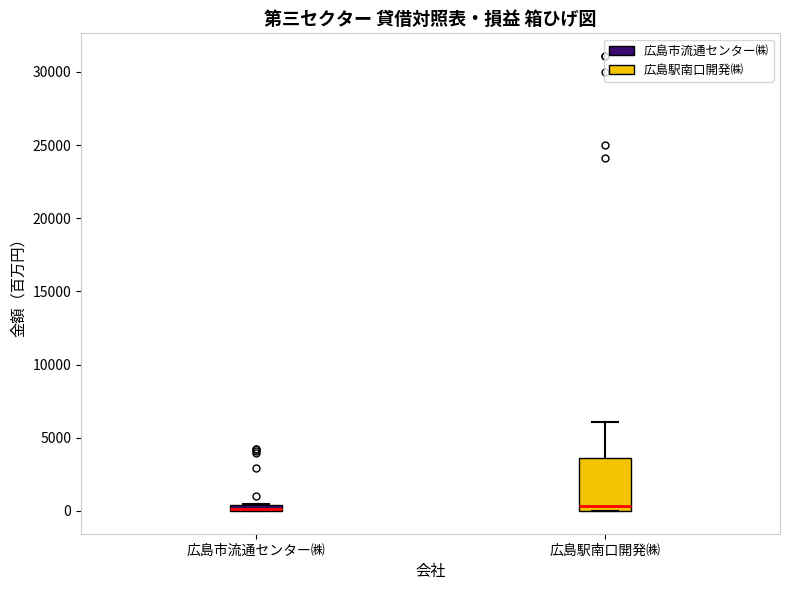

Which box is the tallest, from its lower edge to its upper edge?

広島駅南口開発㈱